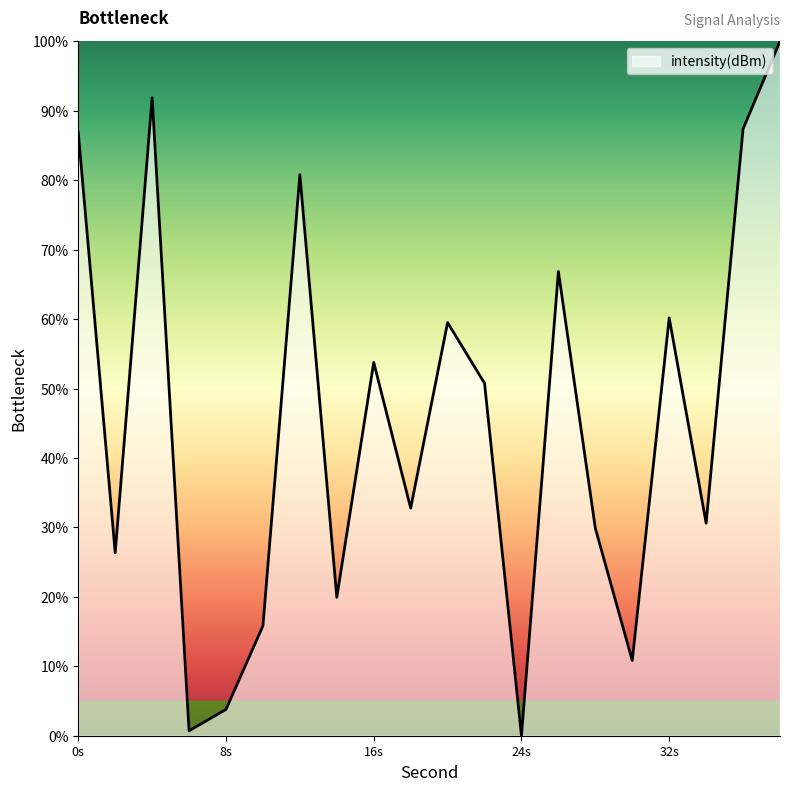

What is the maximum value shown in the chart?

100.0